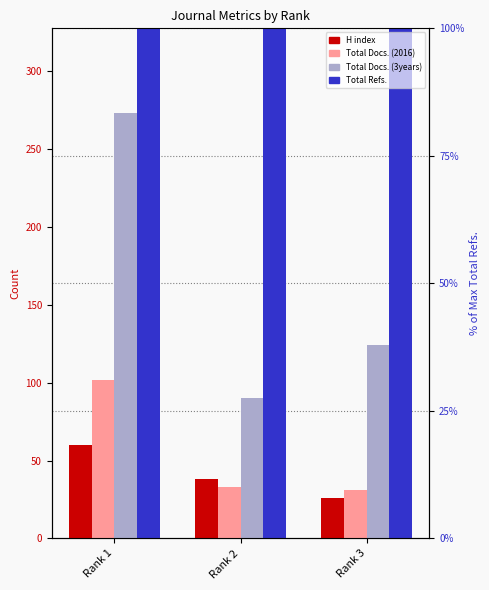

What is the sum of all Total Docs. (2016) values?

166